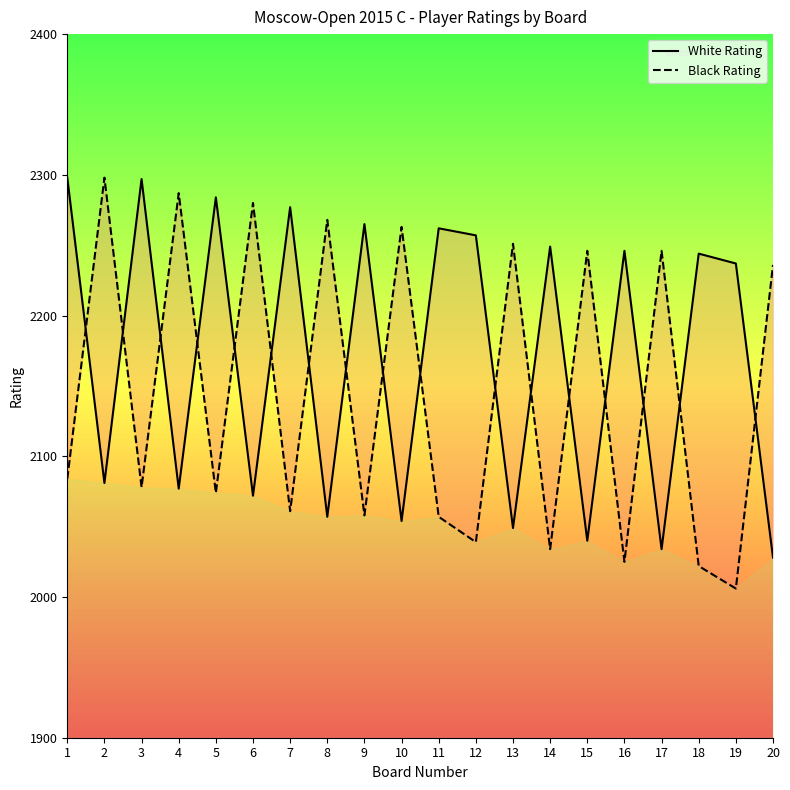

How many data points in Black Rating are above 2084?

9